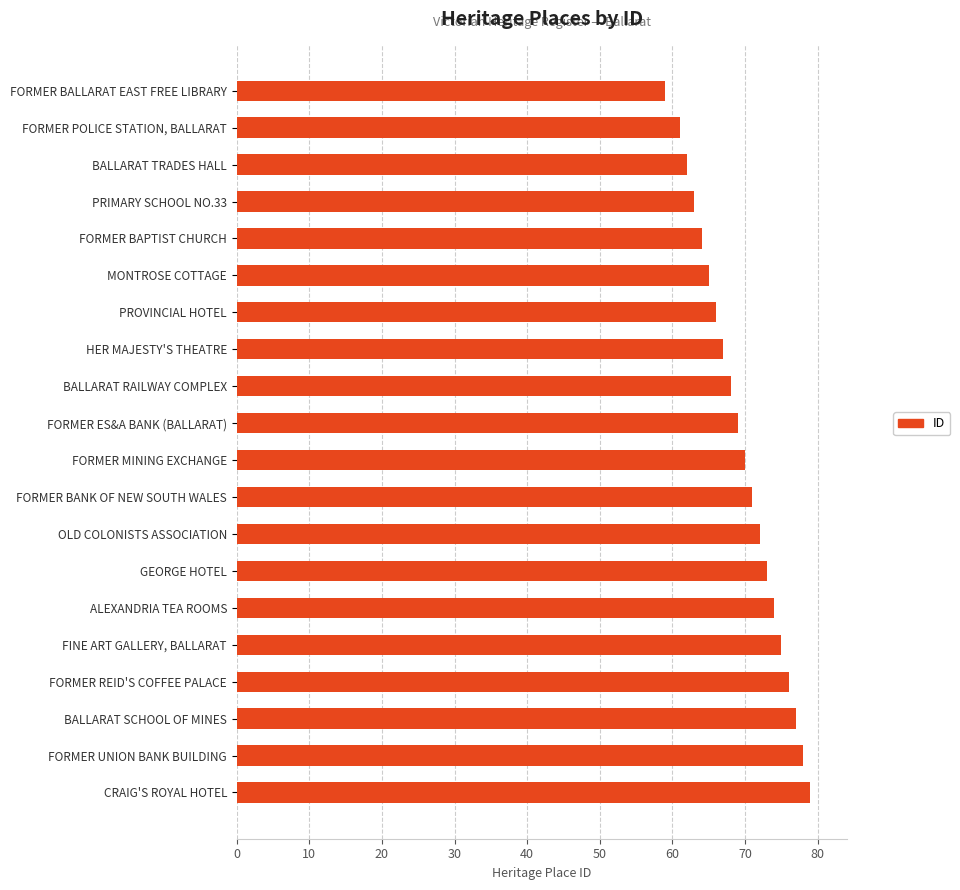

The chart shows a value of 130 at GEORGE HOTEL. True or false?

False